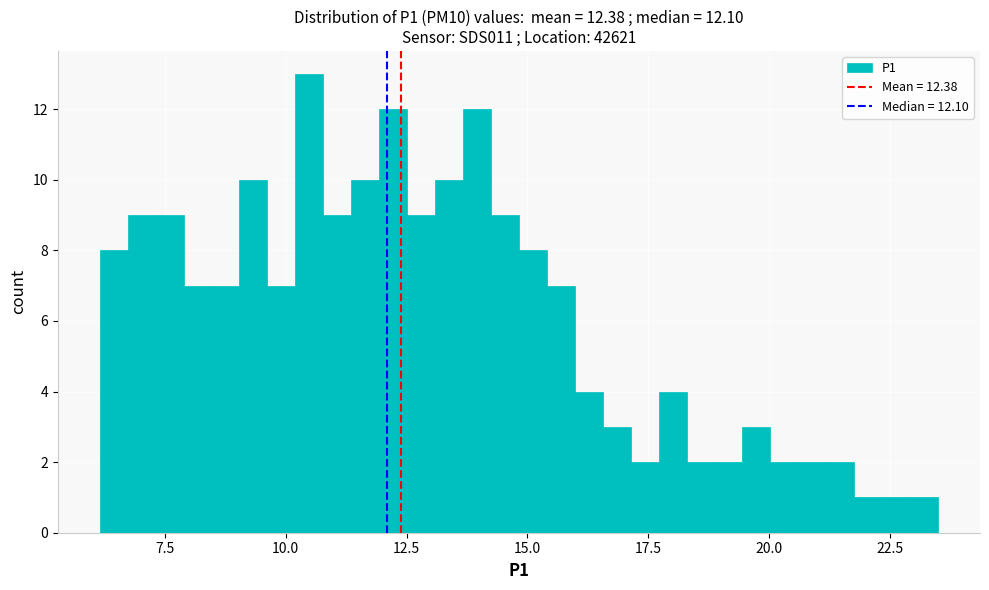

Around what value on the x-axis is the tallest bar? Give the approximate position of its centre, as read against the axis.

10.5